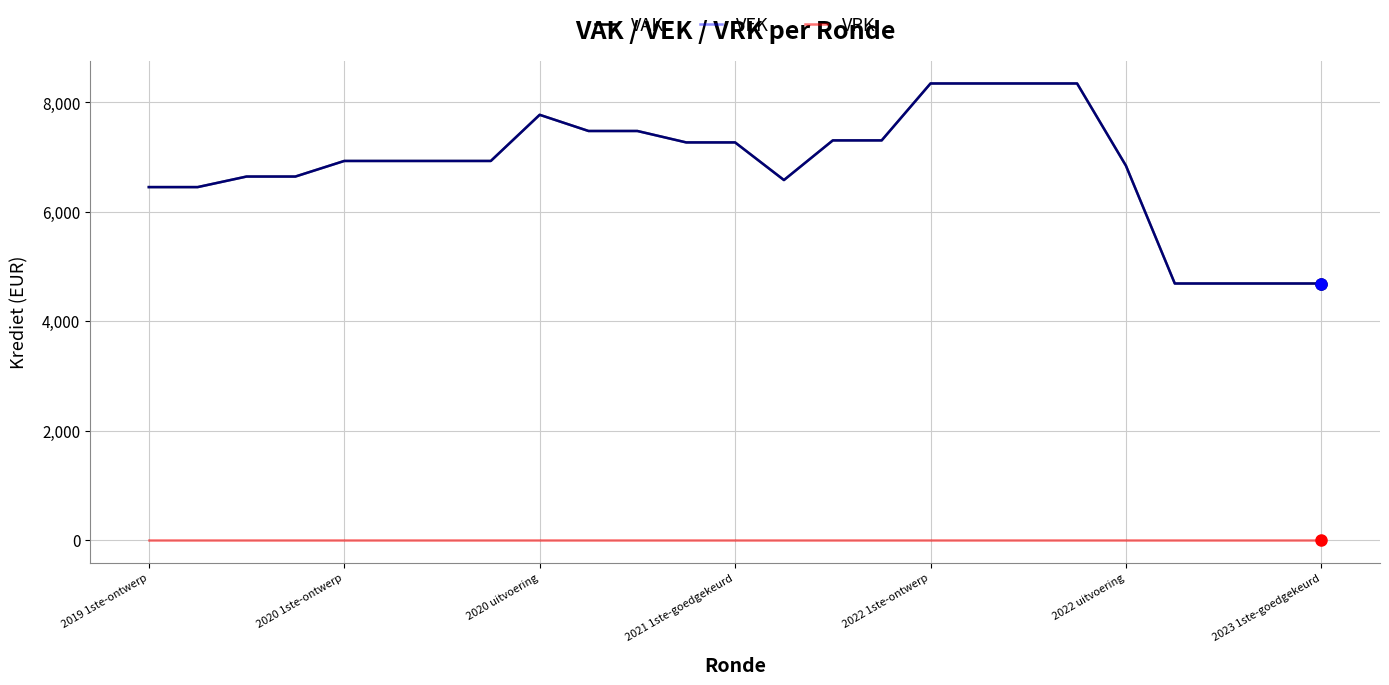

In VAK, how many points are lower than both neighbors (excluding endpoints)?

1